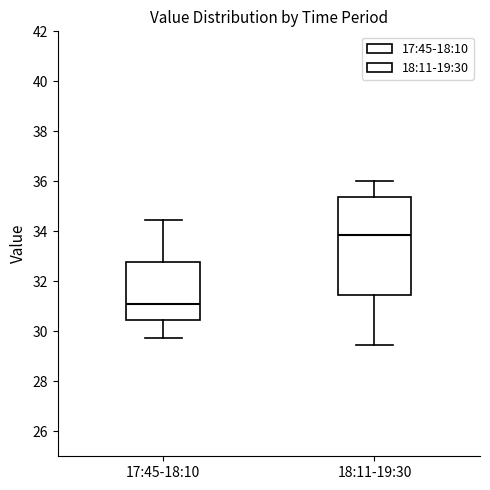

Comparing the boxes themselves (not the whiskers), which one is the tallest?

18:11-19:30